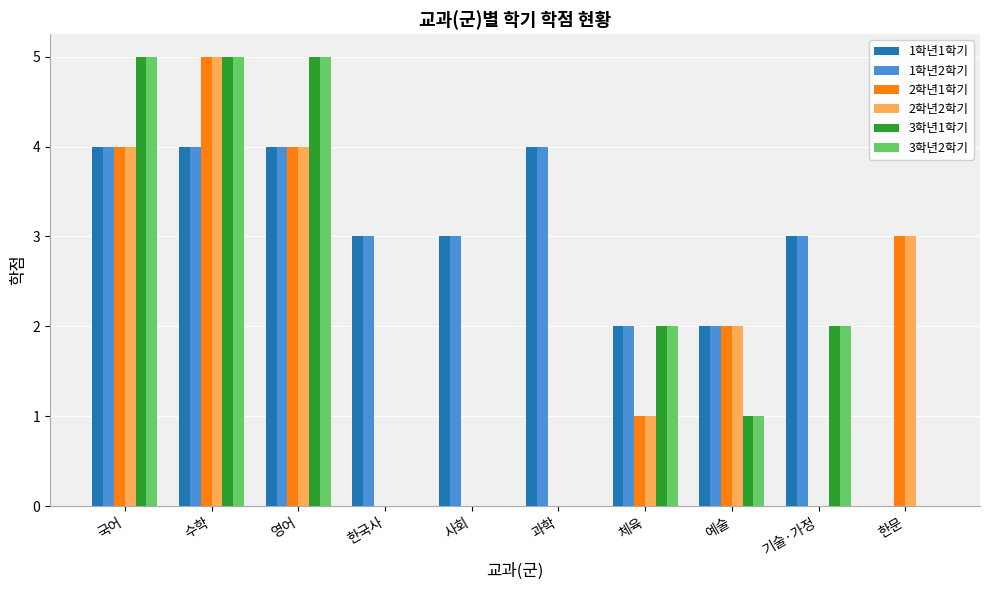

Reading right to left, transcribe all the data shown in this chart.

1학년1학기: 한문=0	기술·가정=3	예술=2	체육=2	과학=4	사회=3	한국사=3	영어=4	수학=4	국어=4
1학년2학기: 한문=0	기술·가정=3	예술=2	체육=2	과학=4	사회=3	한국사=3	영어=4	수학=4	국어=4
2학년1학기: 한문=3	기술·가정=0	예술=2	체육=1	과학=0	사회=0	한국사=0	영어=4	수학=5	국어=4
2학년2학기: 한문=3	기술·가정=0	예술=2	체육=1	과학=0	사회=0	한국사=0	영어=4	수학=5	국어=4
3학년1학기: 한문=0	기술·가정=2	예술=1	체육=2	과학=0	사회=0	한국사=0	영어=5	수학=5	국어=5
3학년2학기: 한문=0	기술·가정=2	예술=1	체육=2	과학=0	사회=0	한국사=0	영어=5	수학=5	국어=5